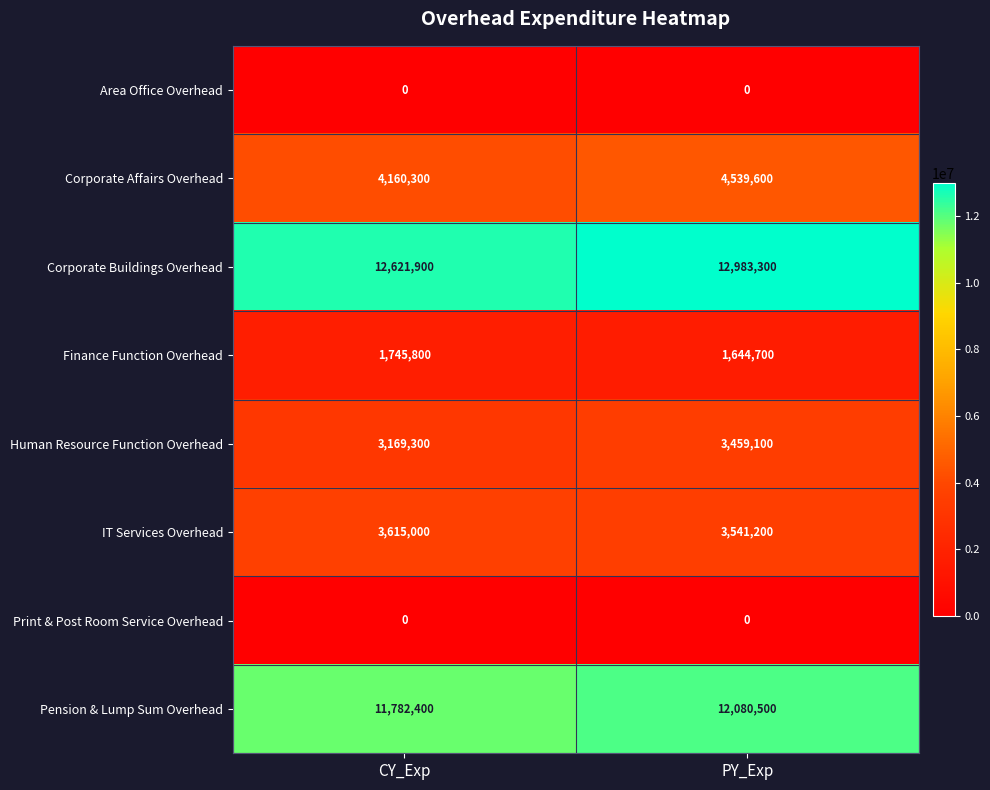

True or false: Pension & Lump Sum Overhead has a value of 11782400 at CY_Exp.

True